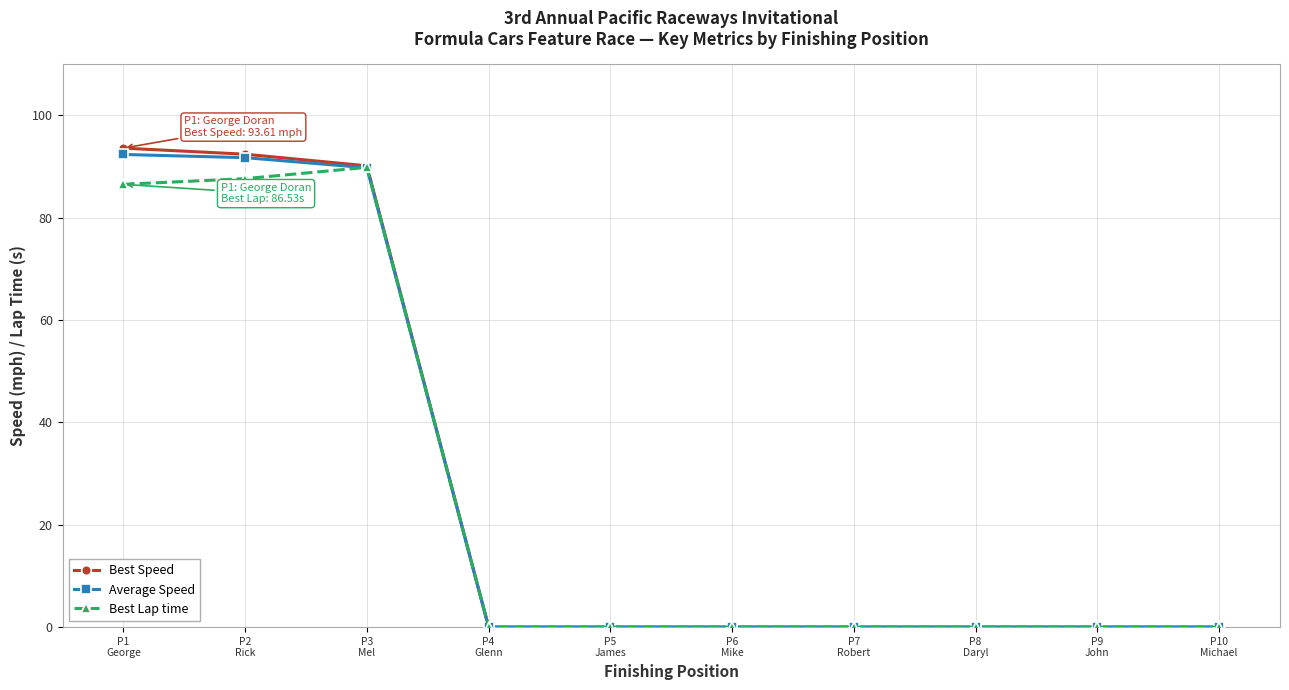

At how many categories does at least one series exceed 34?

3